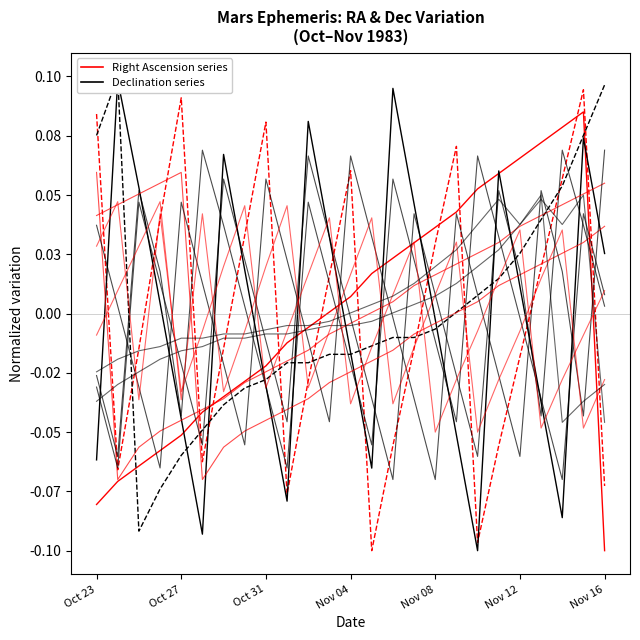

Does the chart have visible grid lines?

No